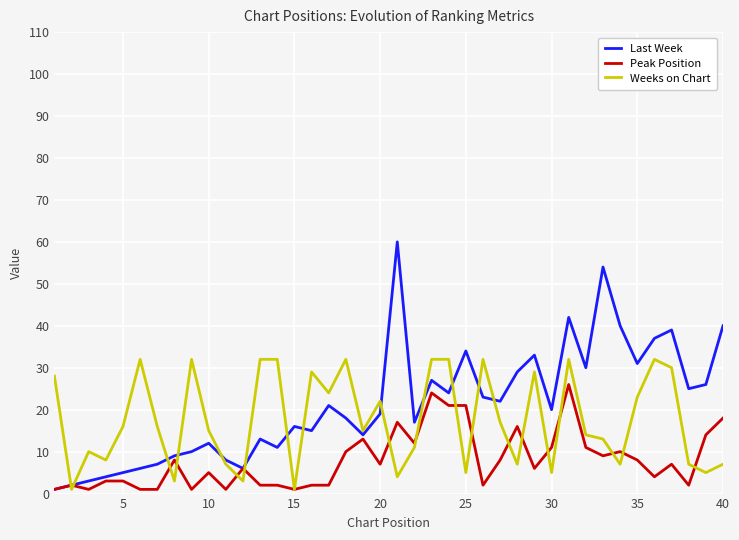

Rank the series by their maximum value, from highest to lowest.

Last Week, Weeks on Chart, Peak Position